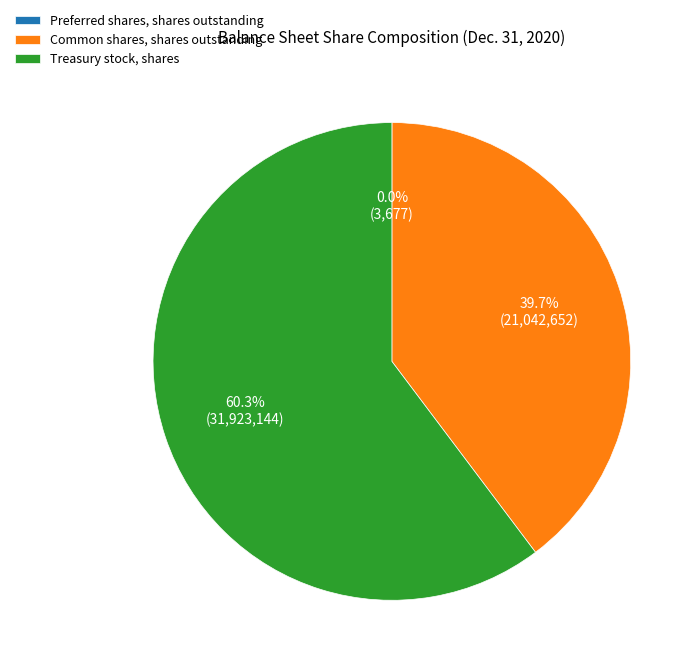

True or false: Common shares, shares outstanding accounts for 40% of the total.

True